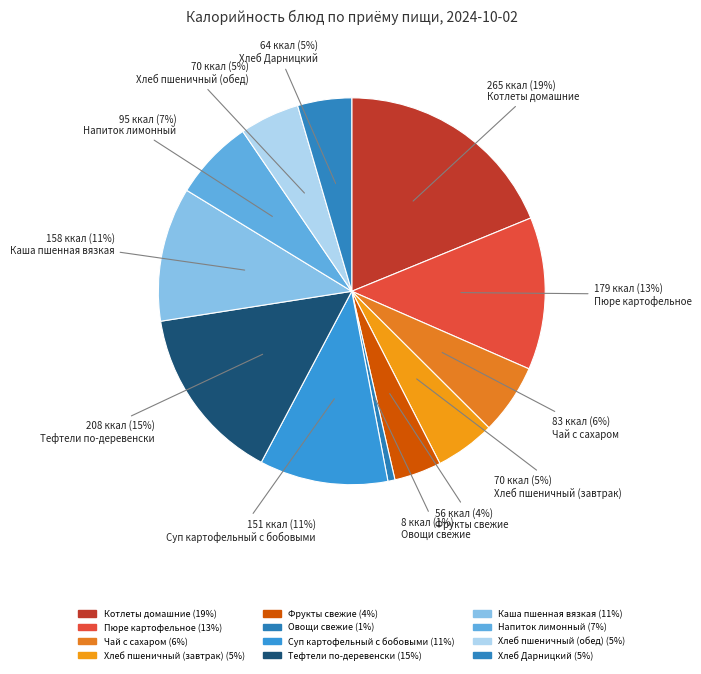

What percentage is the Хлеб пшеничный (завтрак) slice, to the nearest percent?

5%